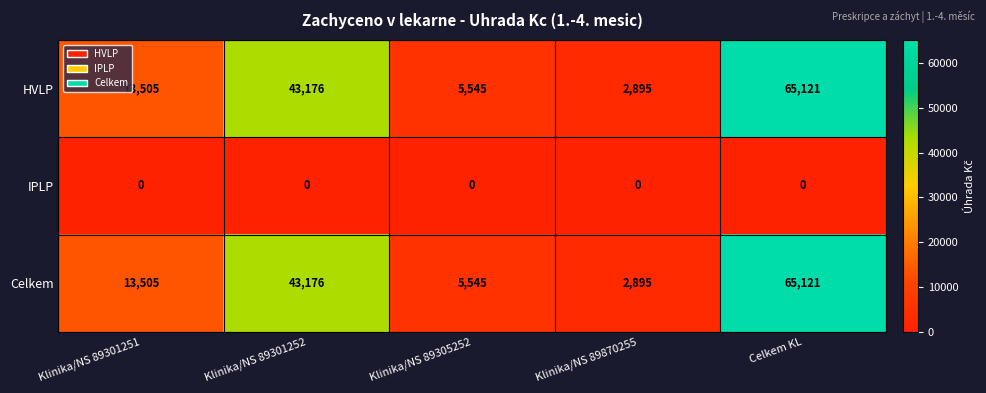

What is the spread (max minus min) of values at Klinika/NS 89301252?

43176